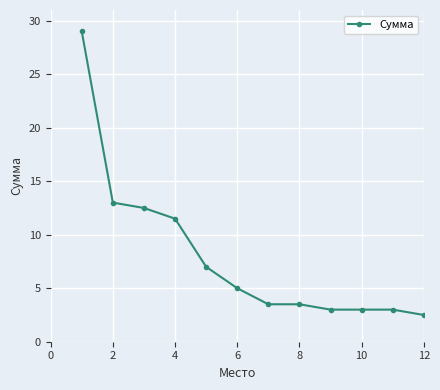

What is the greatest value displayed?

29.0